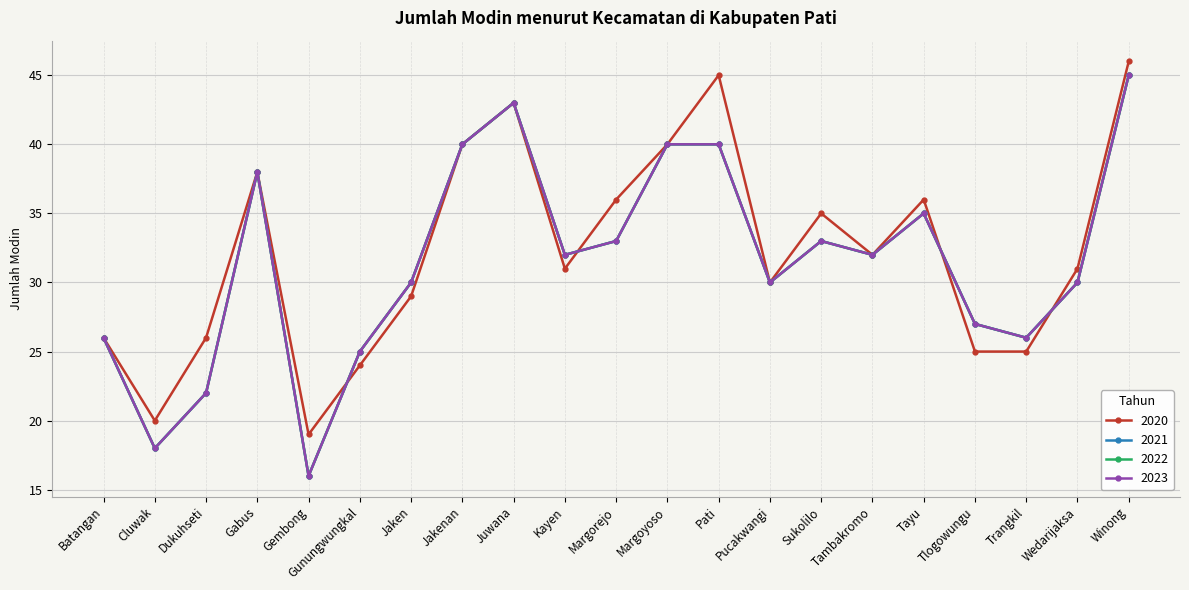

What is the difference between the 2020 values at Gabus and Kayen?

7